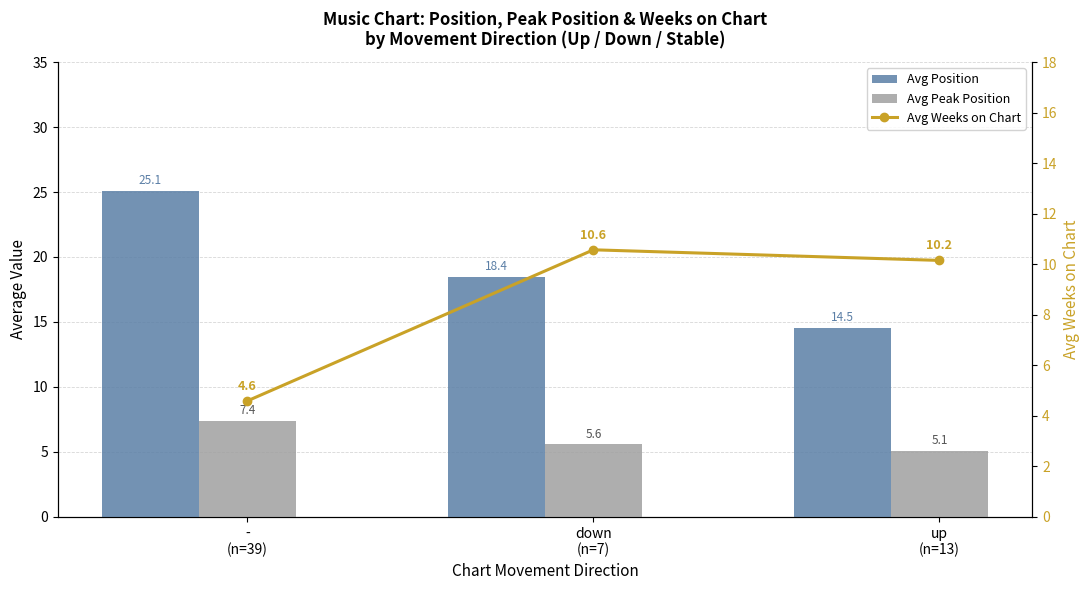

Is it true that Avg Position equals 18.4 at down
(n=7)?

True